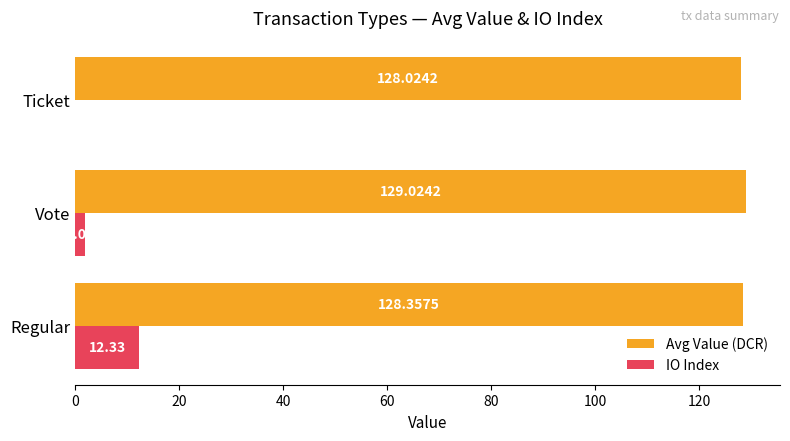

What is the greatest value displayed?

129.0